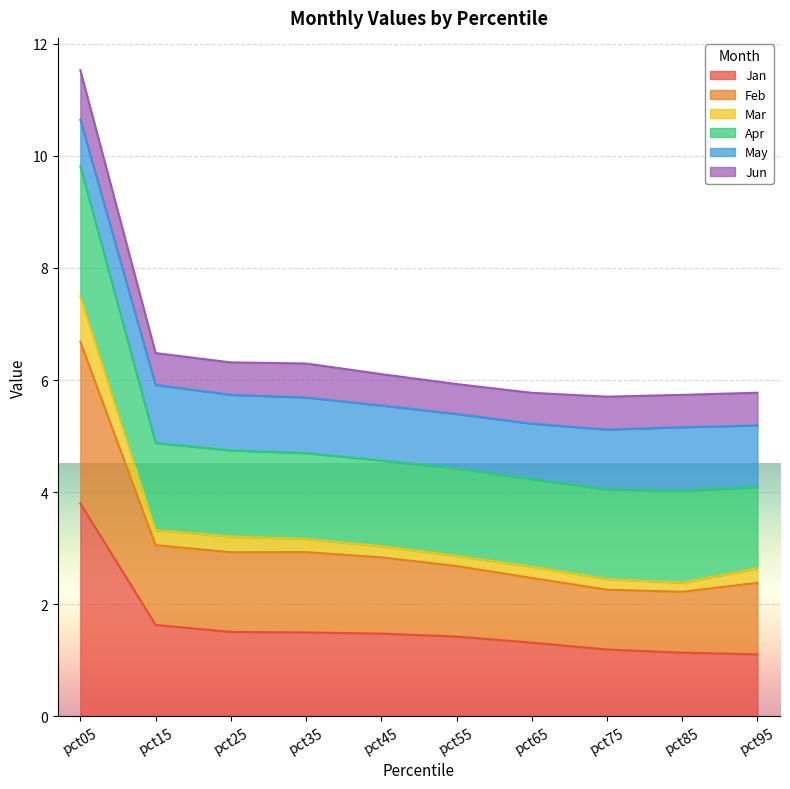

Which category has the lowest value in the Jan series?

pct95